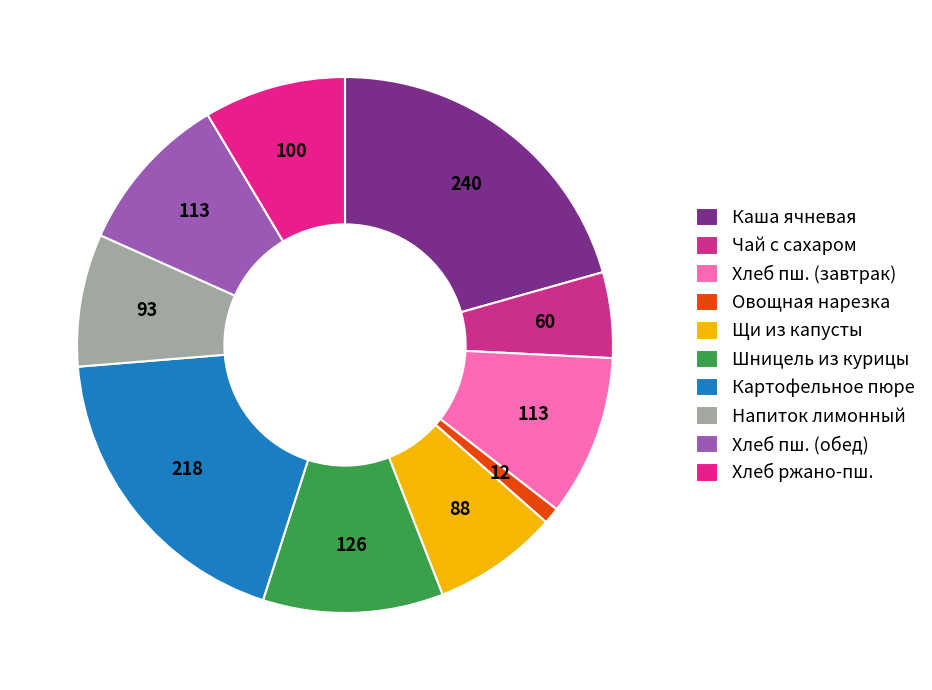

What percentage is the Картофельное пюре slice, to the nearest percent?

19%